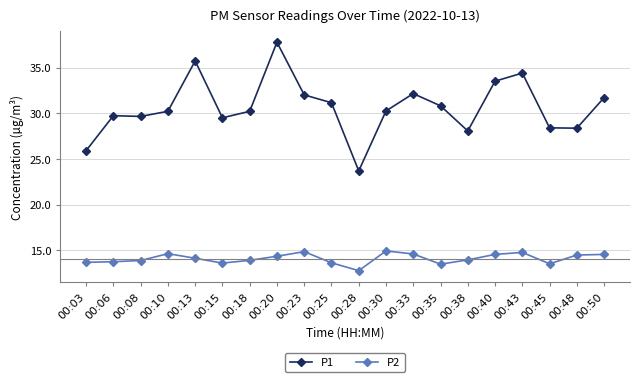

The value of P1 at 00:08 is 10.2. True or false?

False